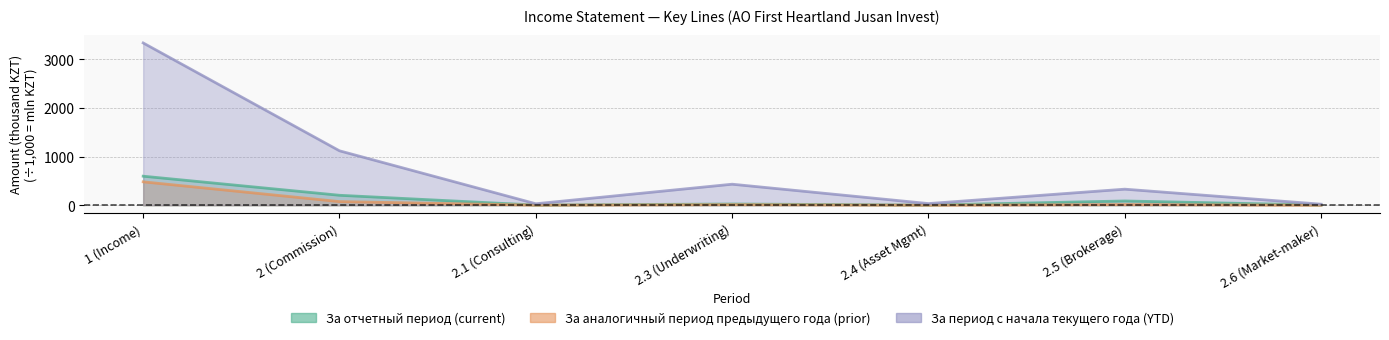

In За аналогичный период предыдущего года (prior), how many points are higher than both neighbors (excluding endpoints)?

2